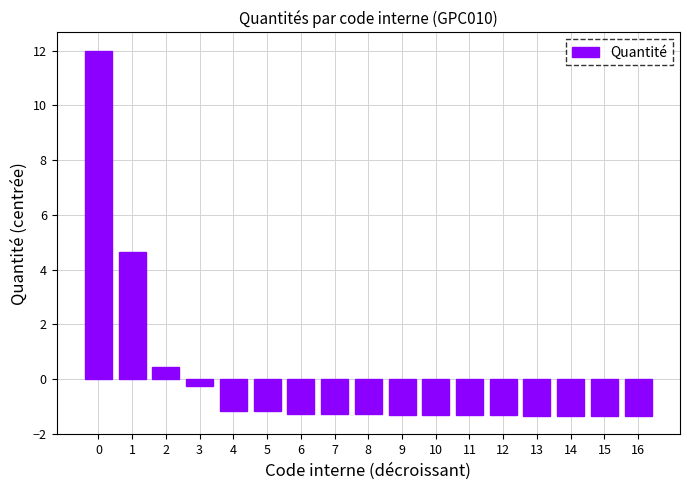

How many distinct data groups are displayed?

1